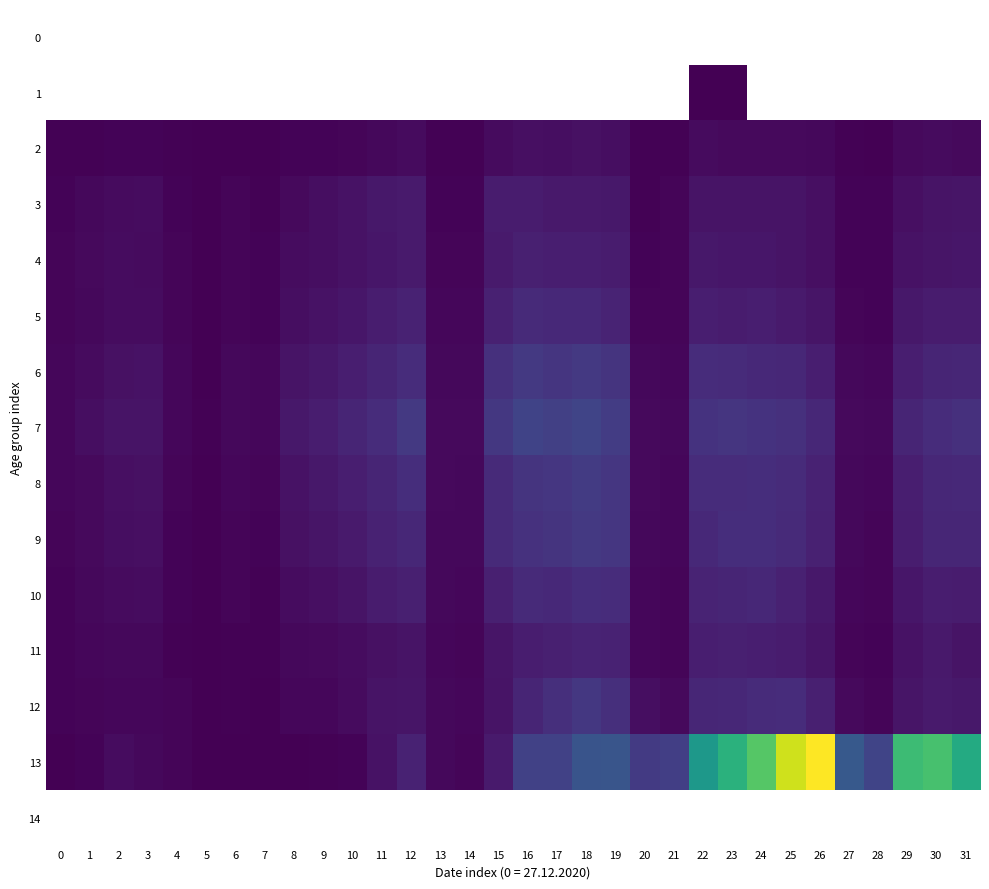

Which category has the lowest value in the 10 series?

5